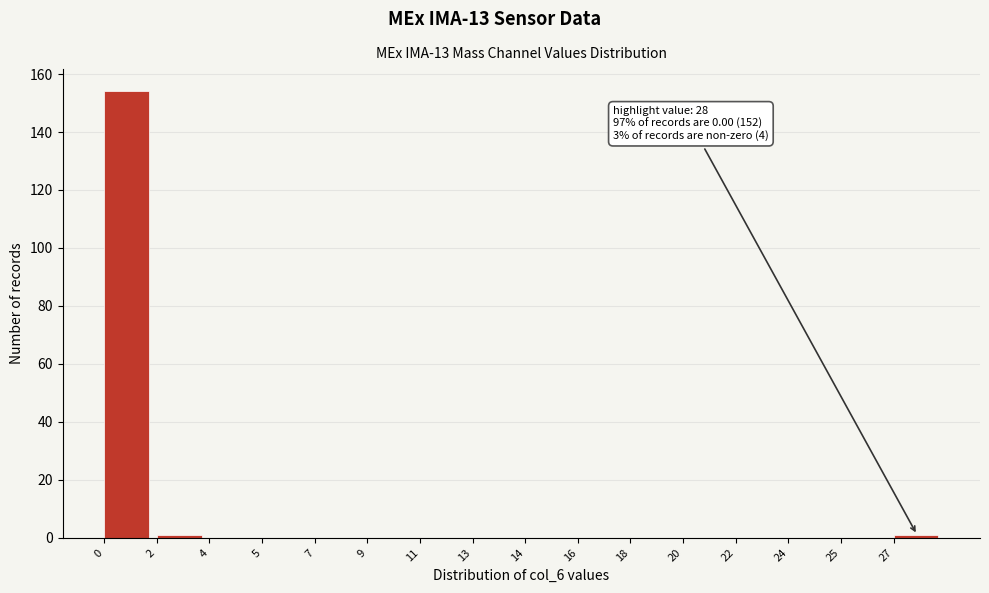

Reading left to right, list all the values displayed in this chart.

0=154	2=1	4=0	5=0	7=0	9=0	11=0	13=0	14=0	16=0	18=0	20=0	22=0	24=0	25=0	27=1